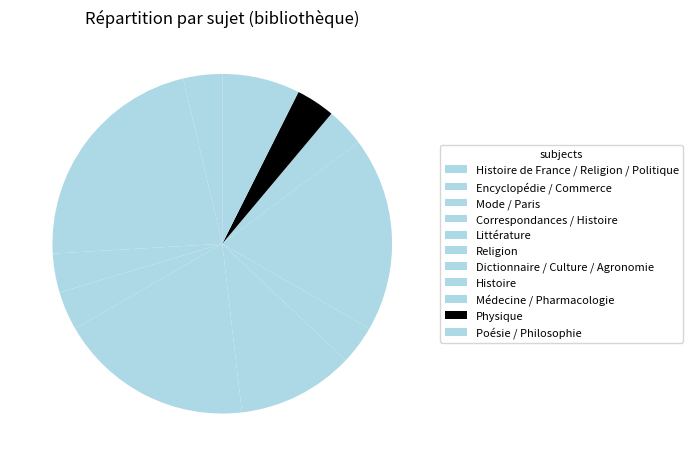

What is the smallest slice in the pie chart?

Histoire de France / Religion / Politique